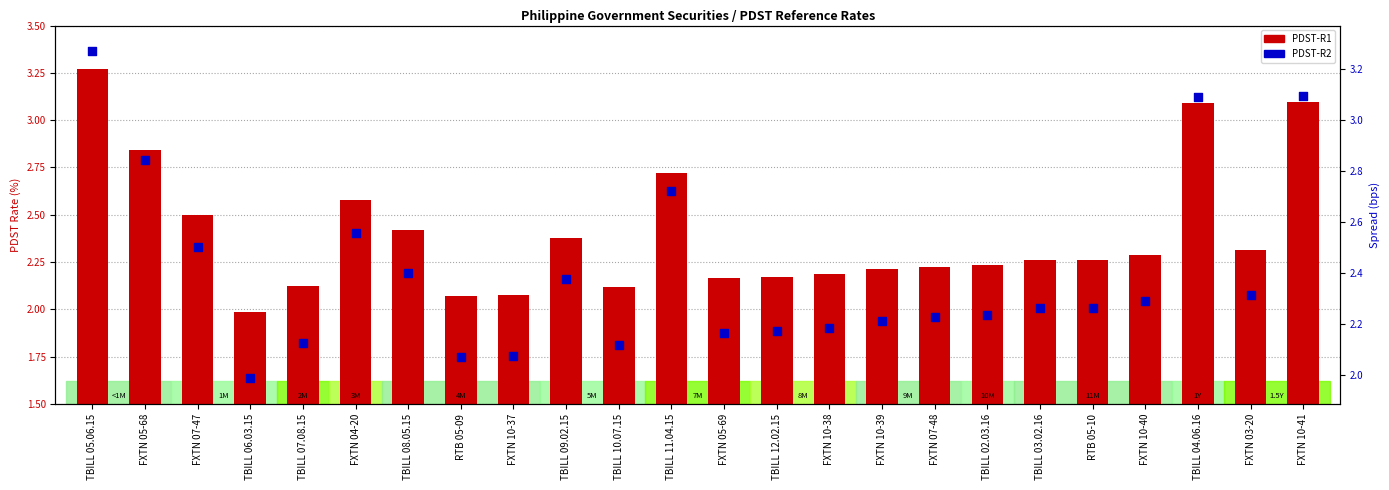

Which series contains the highest Y value?

PDST-R1